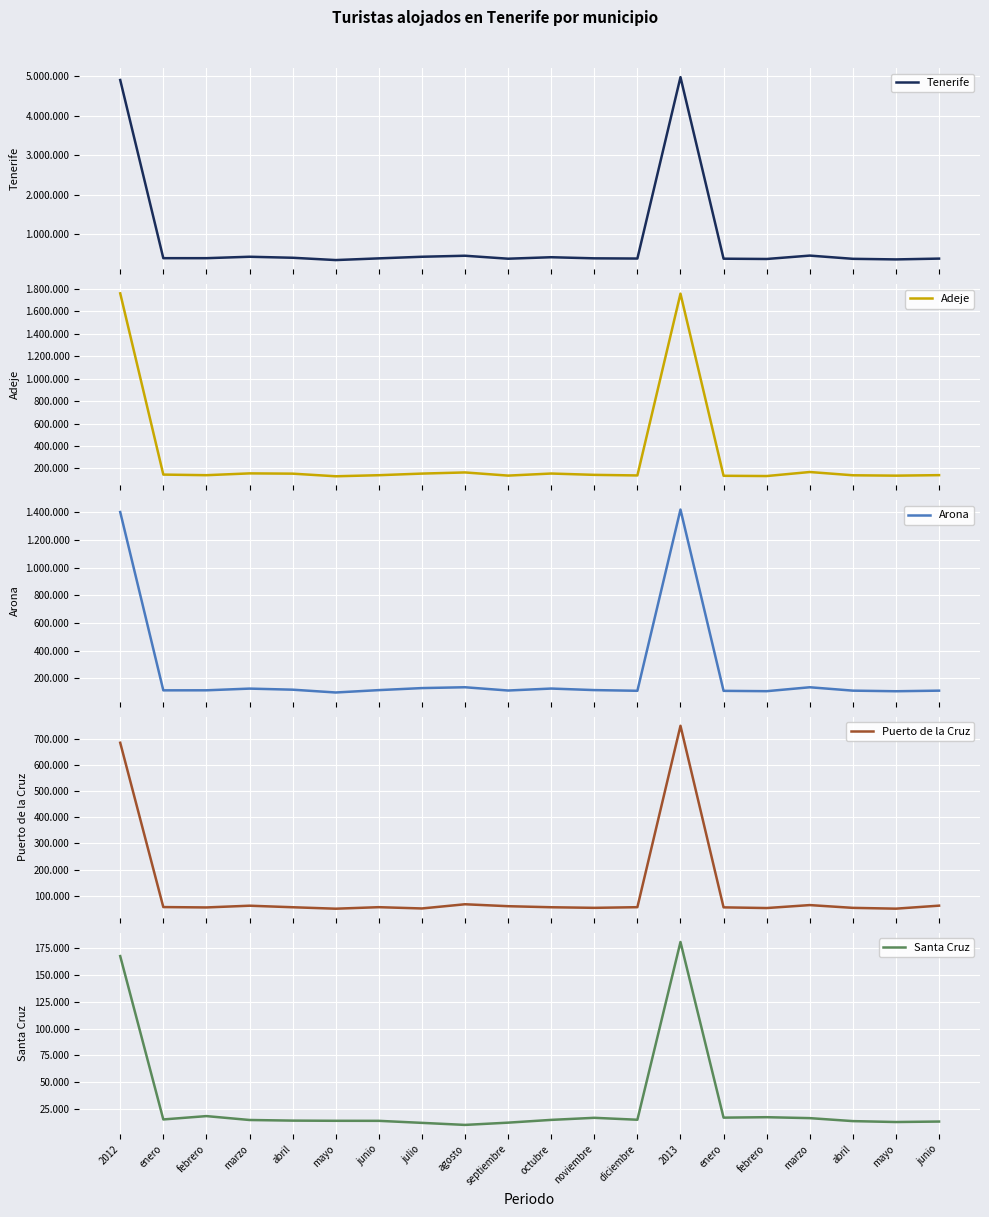

Which series has the largest range (max minus min)?

Tenerife